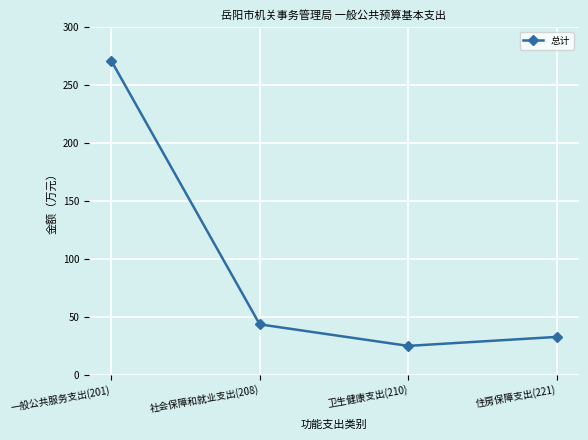

What is the sum of the values at 住房保障支出(221) and 一般公共服务支出(201)?

303.6